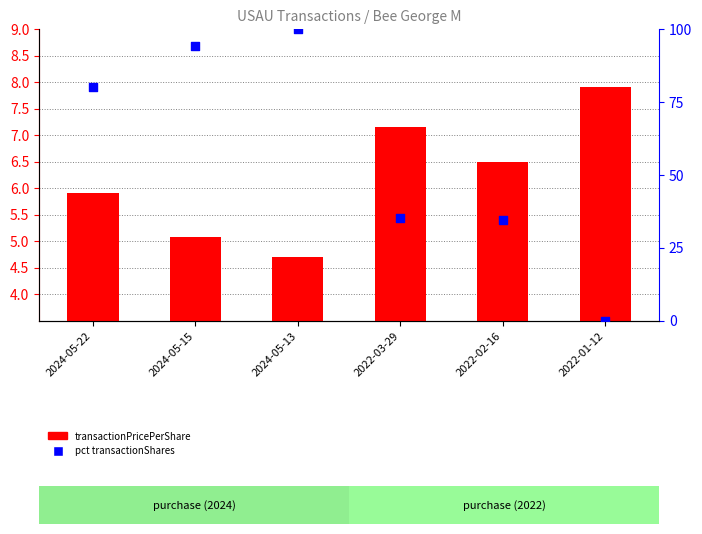

Which series reaches the minimum Y coordinate?

pct transactionShares